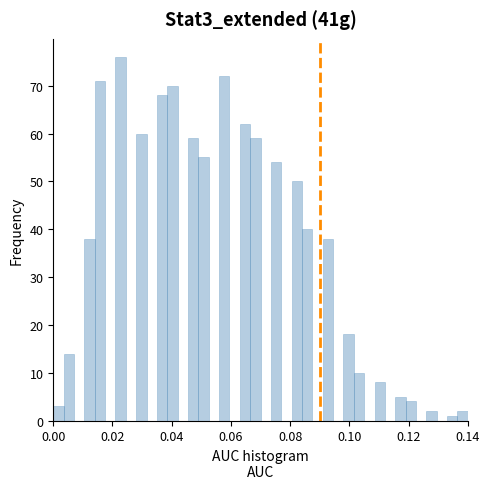

Read against the x-axis, roughly where is the centre of the tallest bar?

0.022